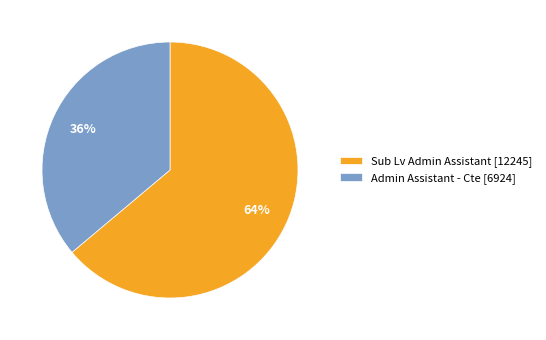

What is the ratio of the value at Admin Assistant - Cte to the value at Sub Lv Admin Assistant?

0.6